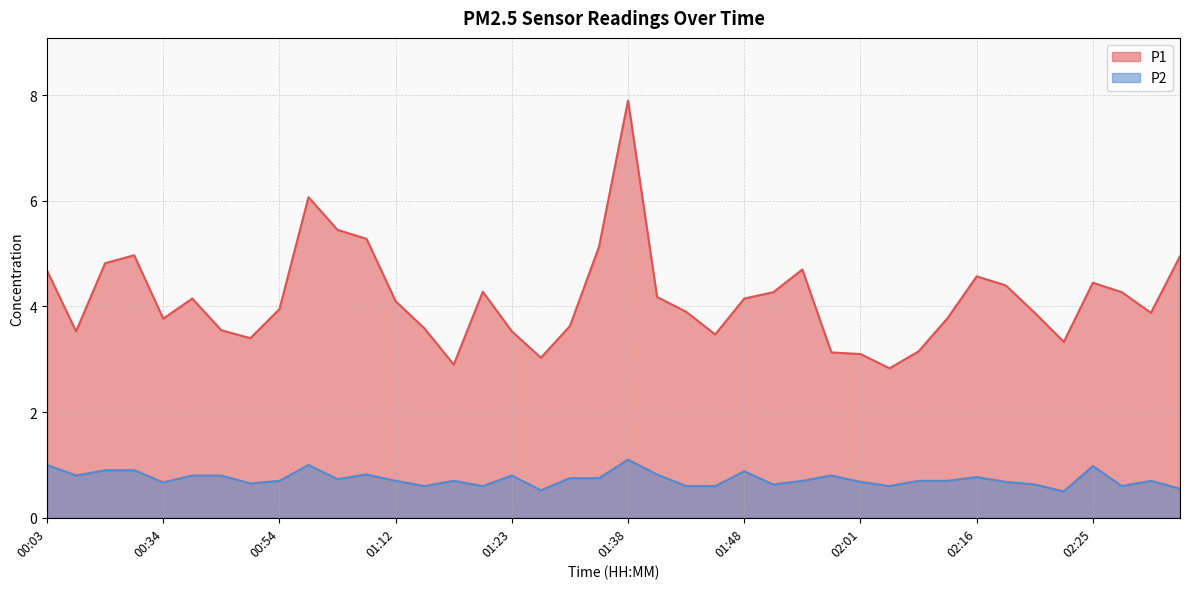

How many values in the P1 series exceed 4?

20